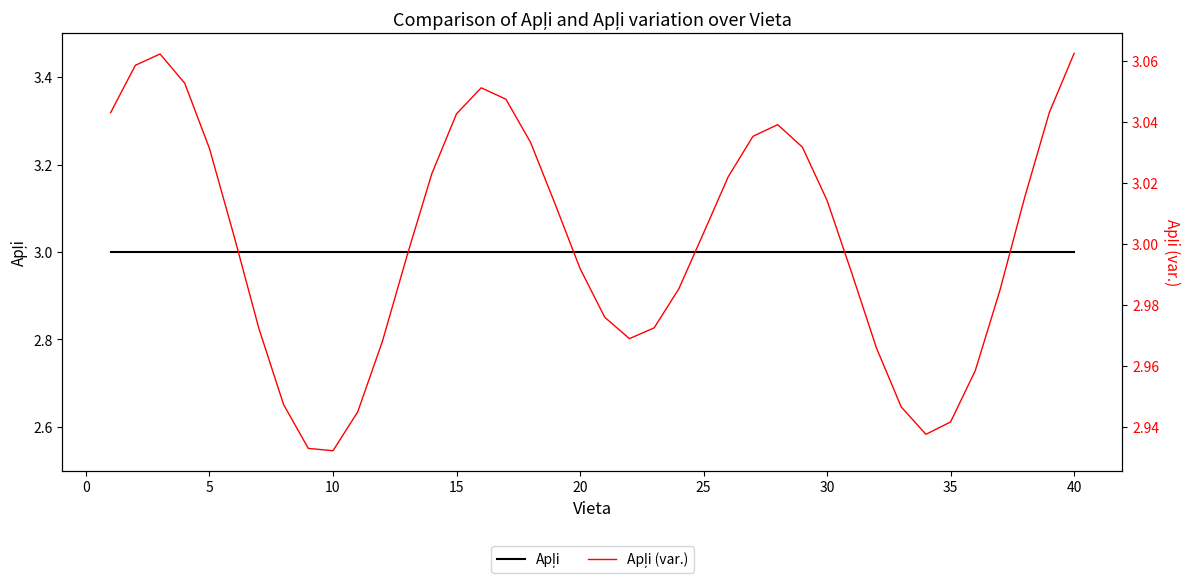

What is the value of the Apļi (var.) point at the 30th from the left?

3.0